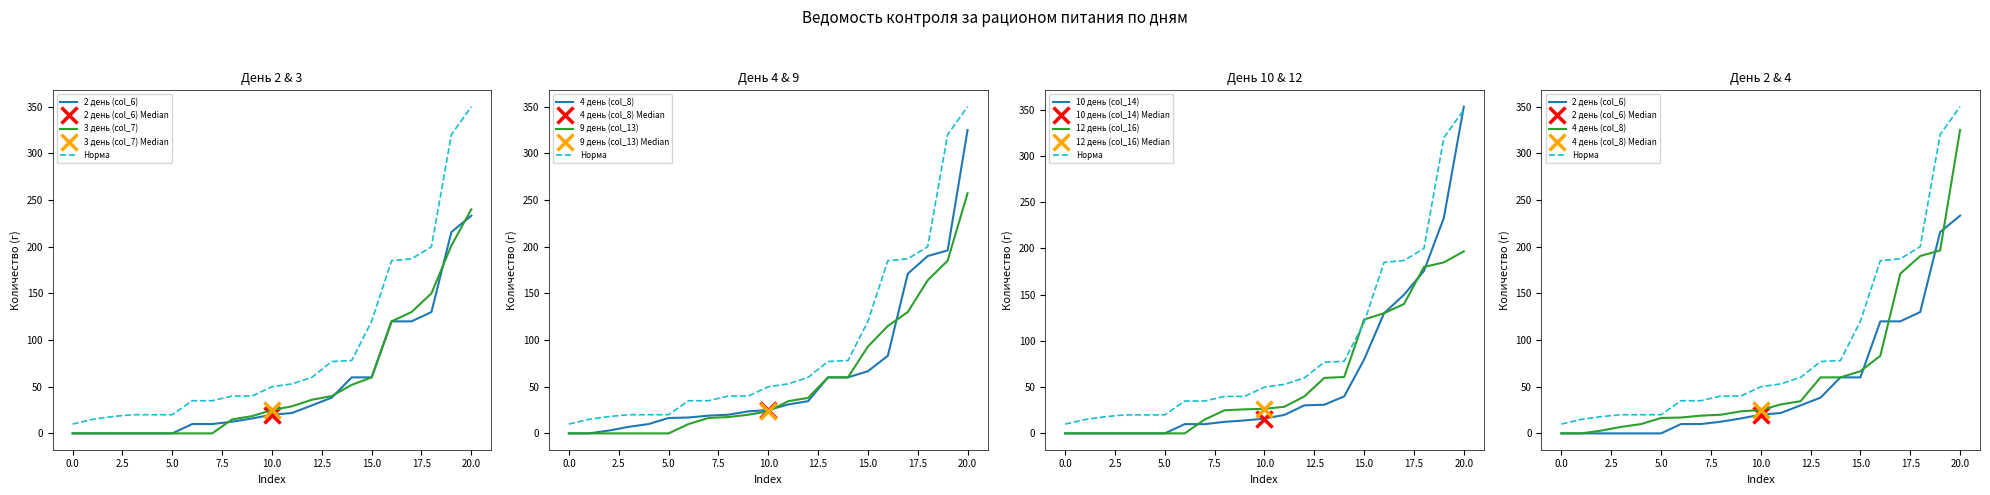

True or false: 4 день (col_8) and 3 день (col_7) intersect in this chart.

True